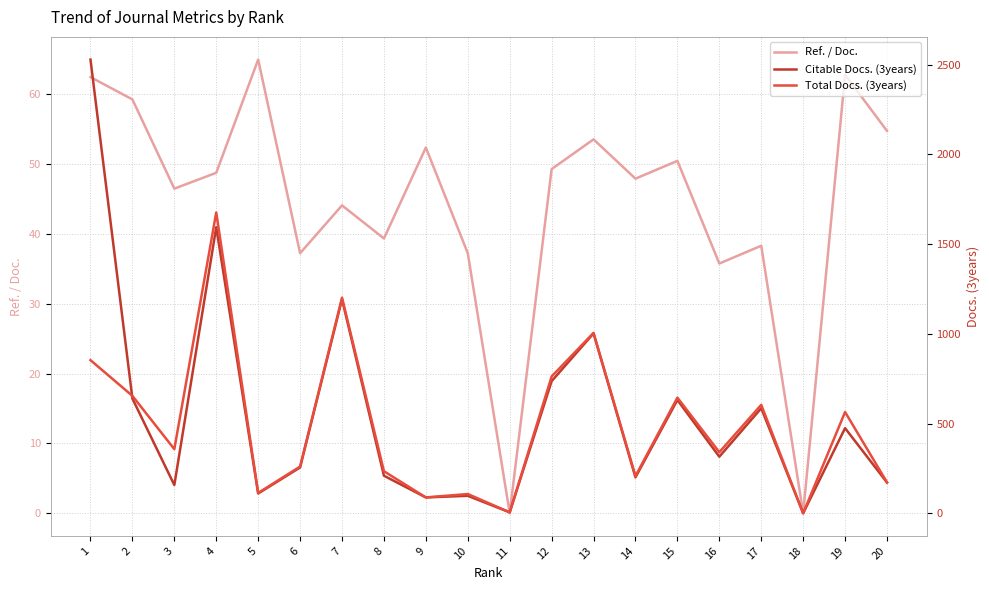

The value of Citable Docs. (3years) at 10 is 98.0. True or false?

True